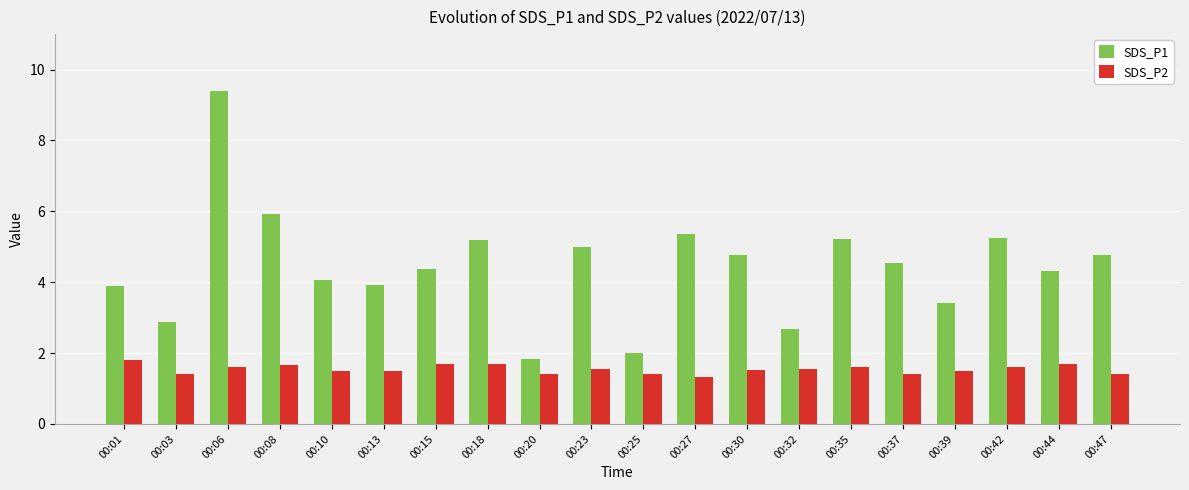

How many groups of bars are there?

20